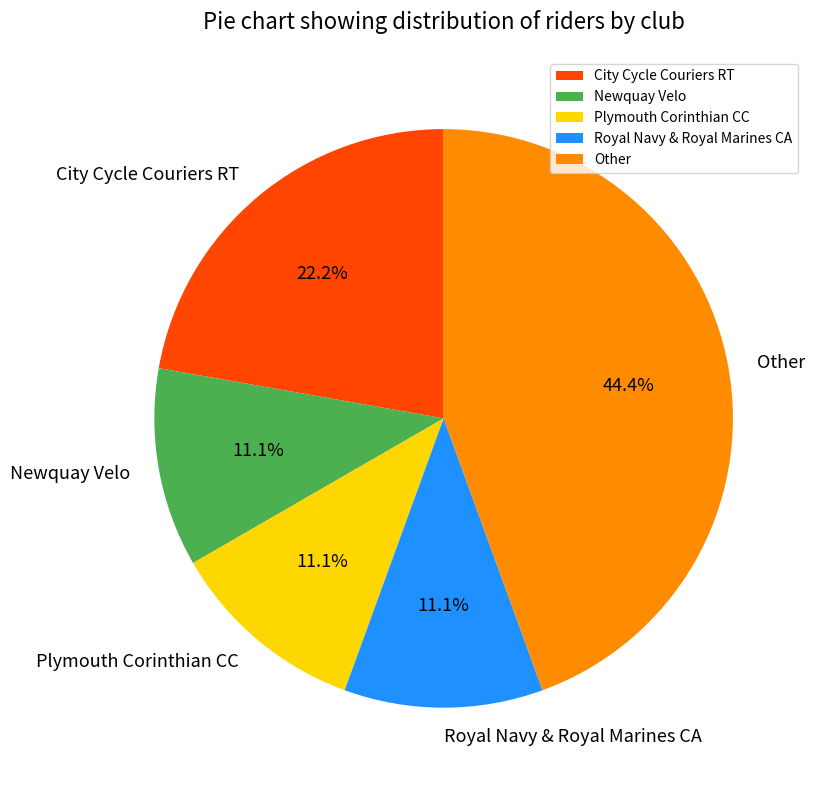

Combined, what portion of the pie is Other and Plymouth Corinthian CC?

55.6%